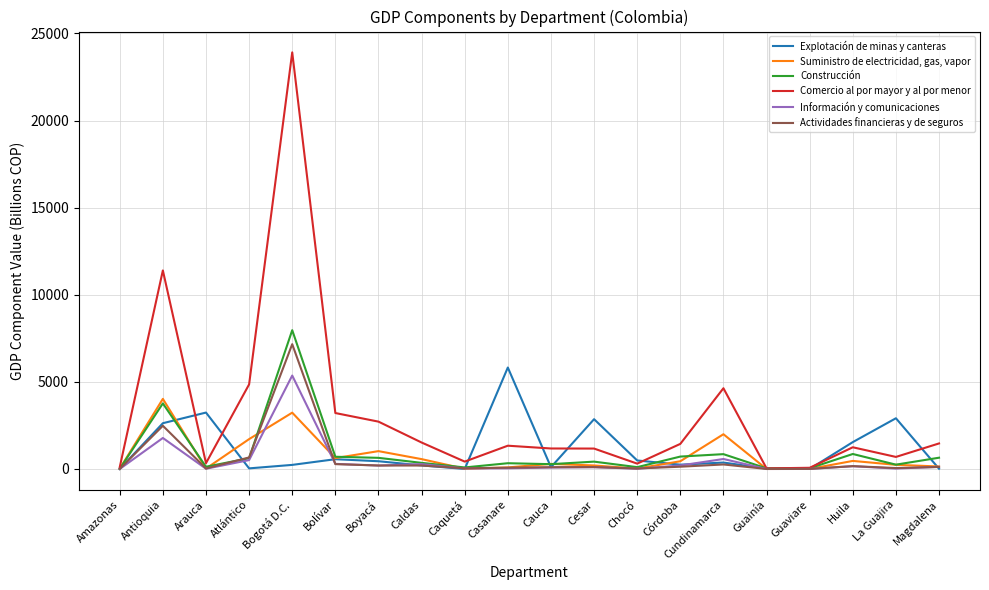

What is the difference between the Actividades financieras y de seguros values at Arauca and Cundinamarca?

230.3